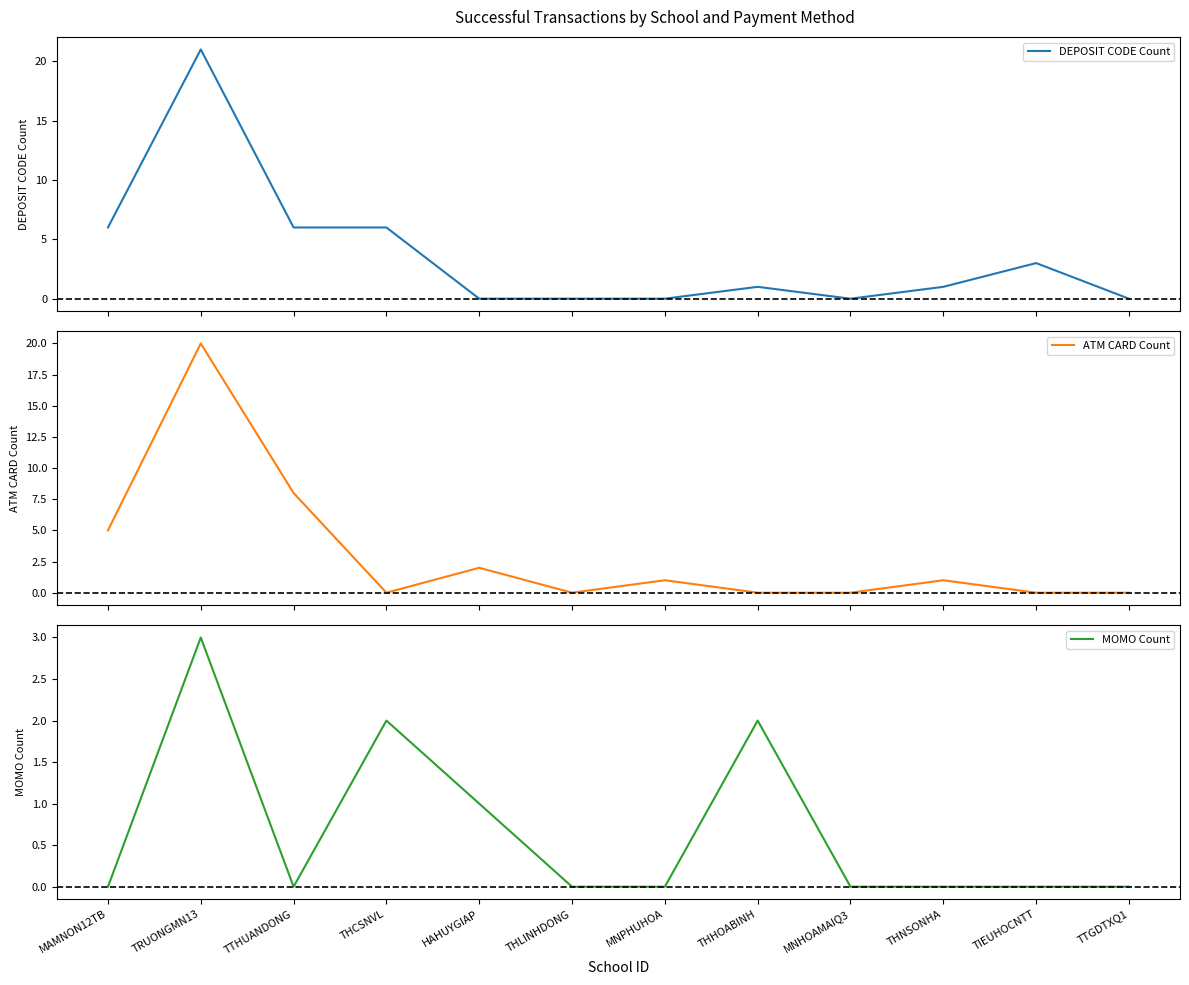

What is the total value across all series at TRUONGMN13?

44